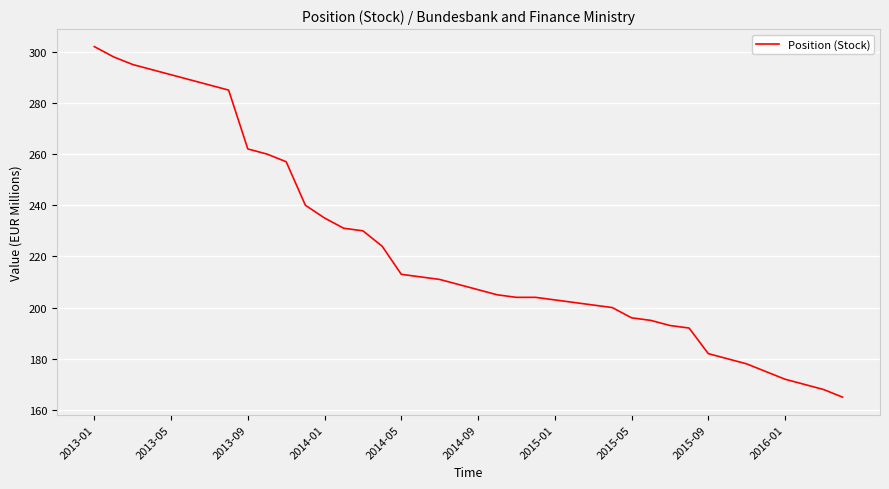

What is the maximum value shown in the chart?

302